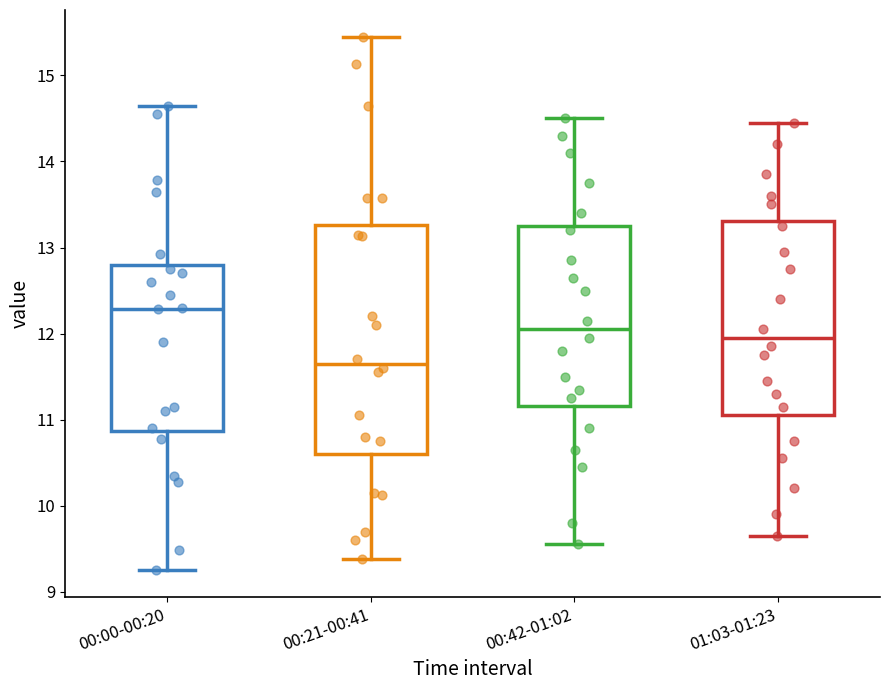

Where does the median line of the box for 00:42-01:02 sit on the y-axis? The values are not printed on the chart, so give them approximately, as read against the axis.

12.1